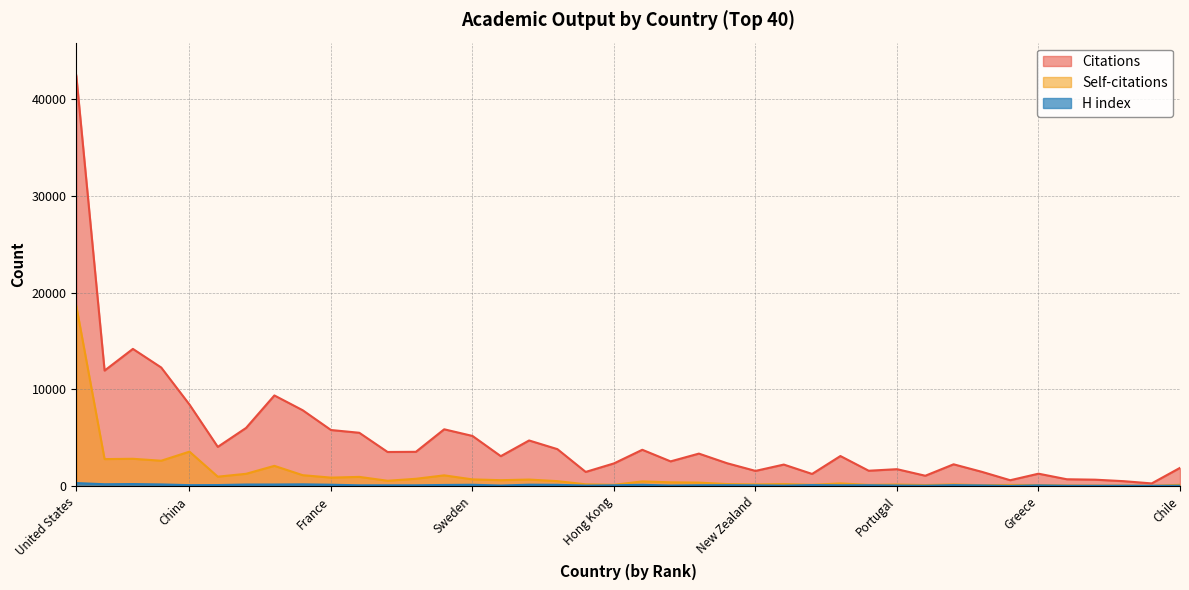

True or false: Citations has more than 2 interior local peaks.

True